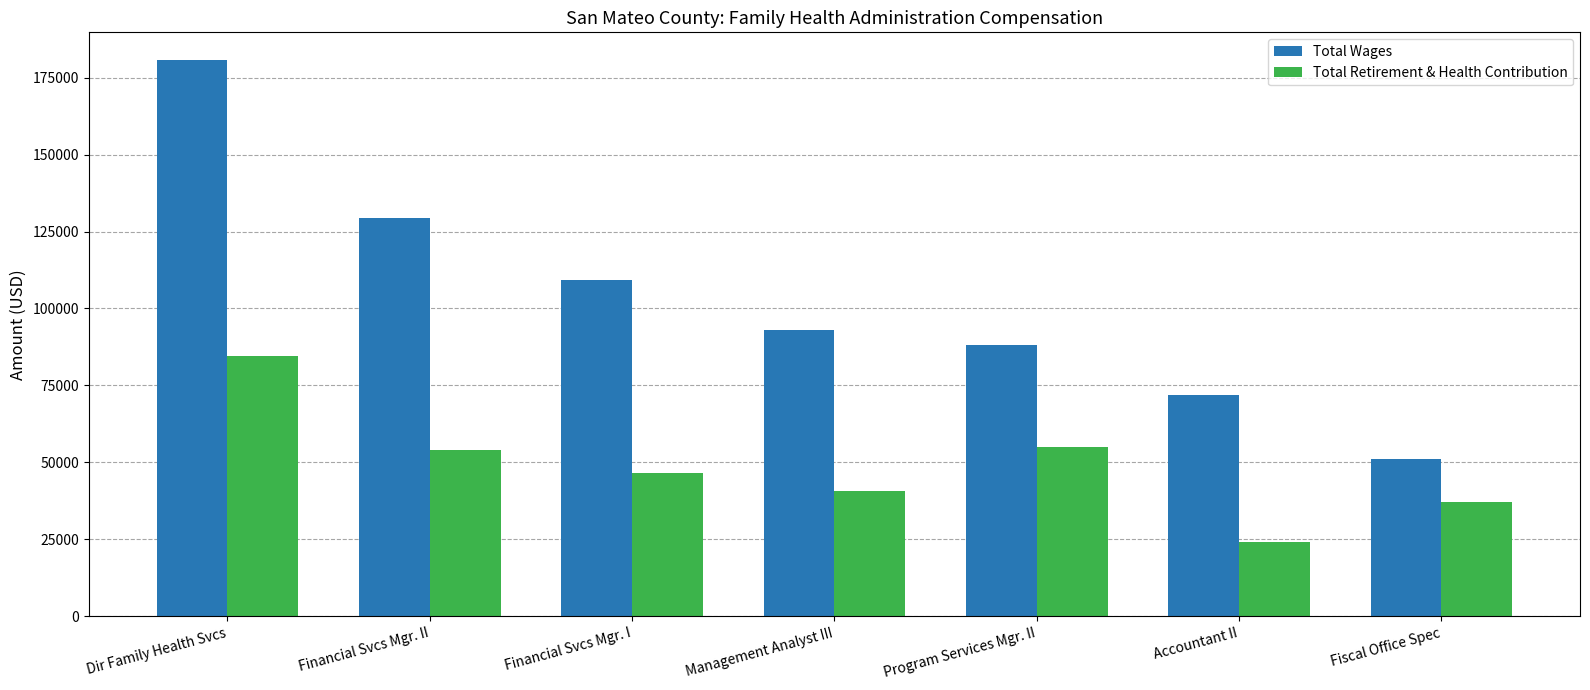

What are all the series names shown in the legend?

Total Wages, Total Retirement & Health Contribution